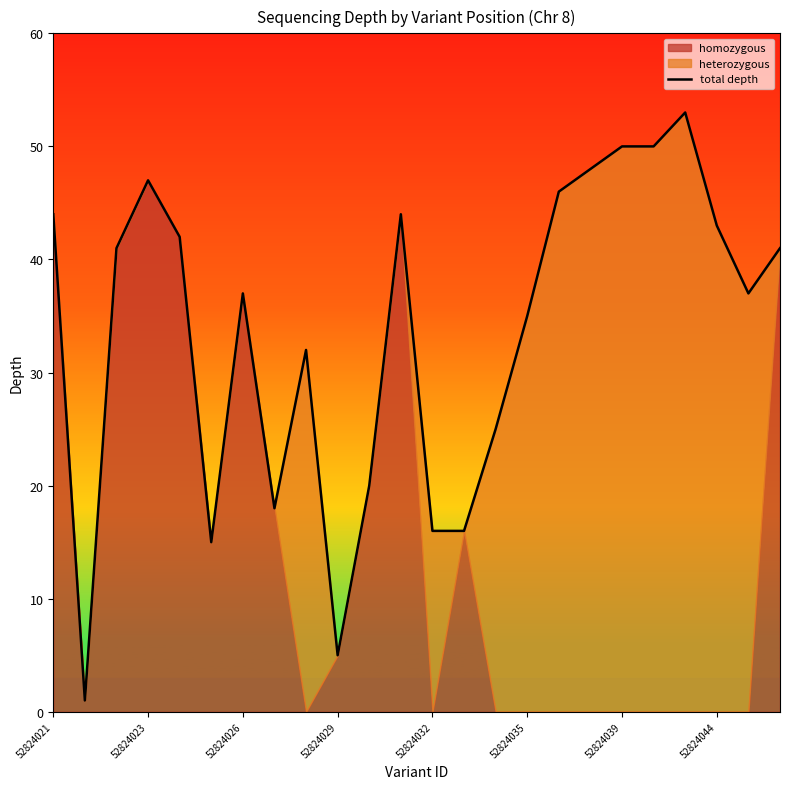

What position from the right is 52824021?

24